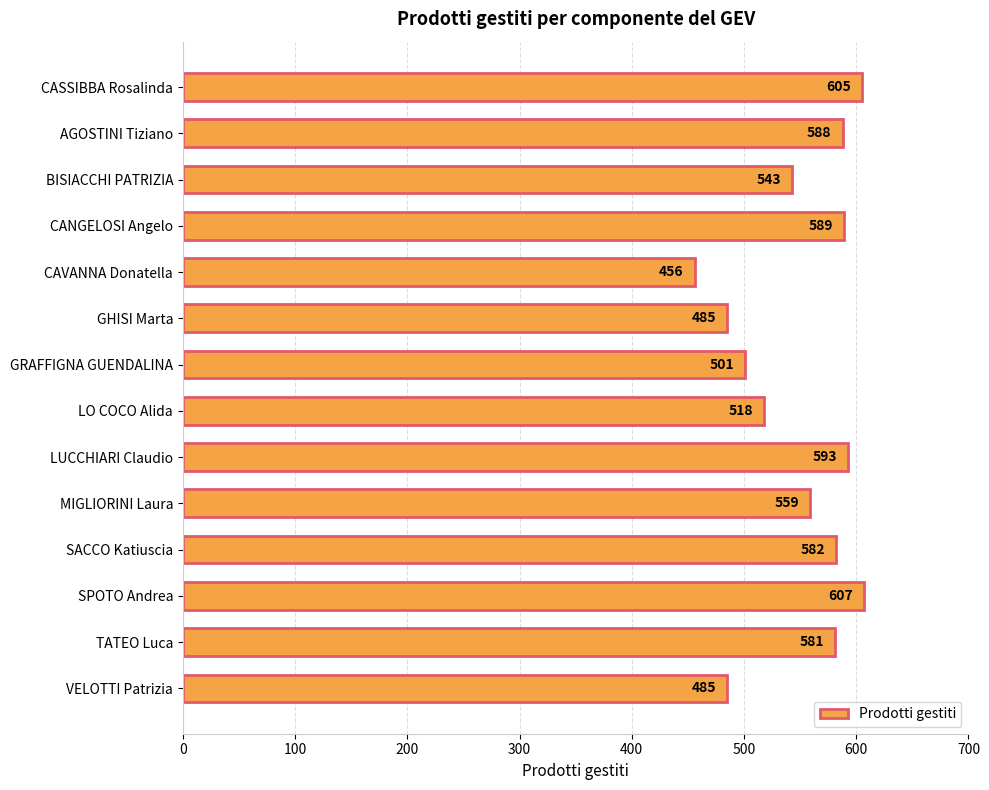

Is it true that the value at GHISI Marta is 485?

True